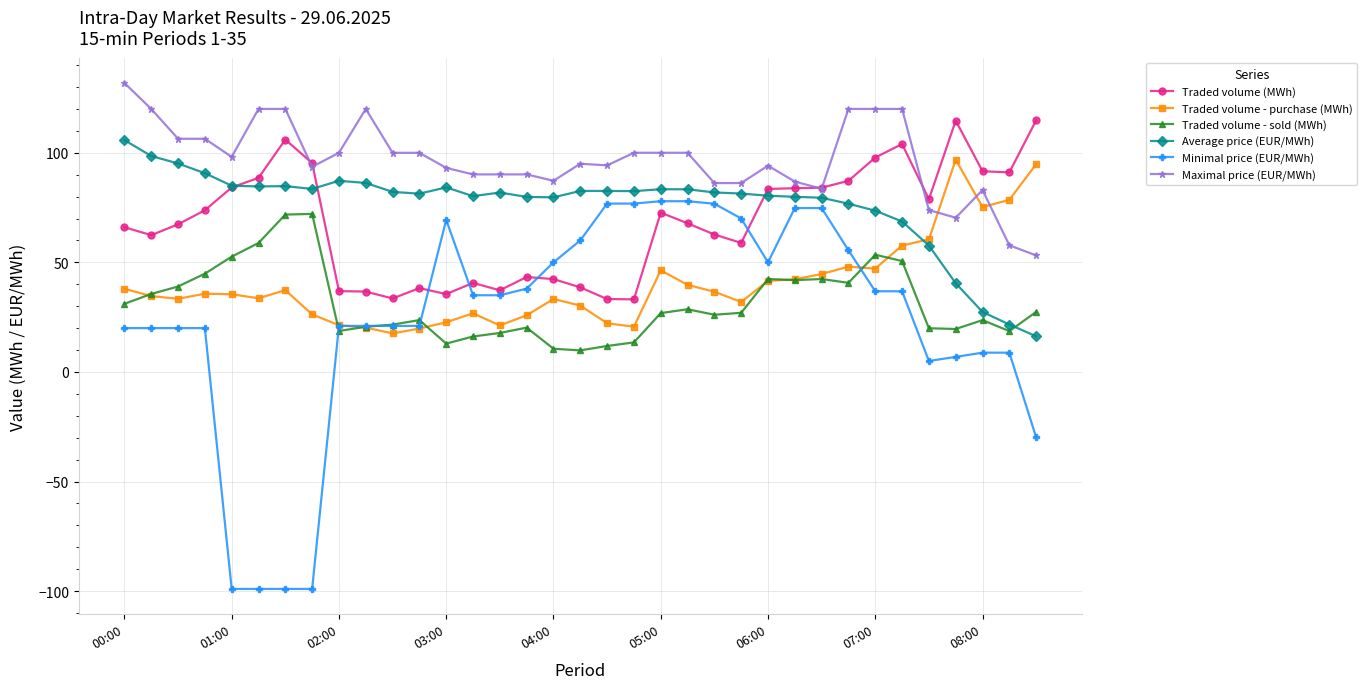

What is the value of the Traded volume - purchase (MWh) point at the 10th from the left?

20.2